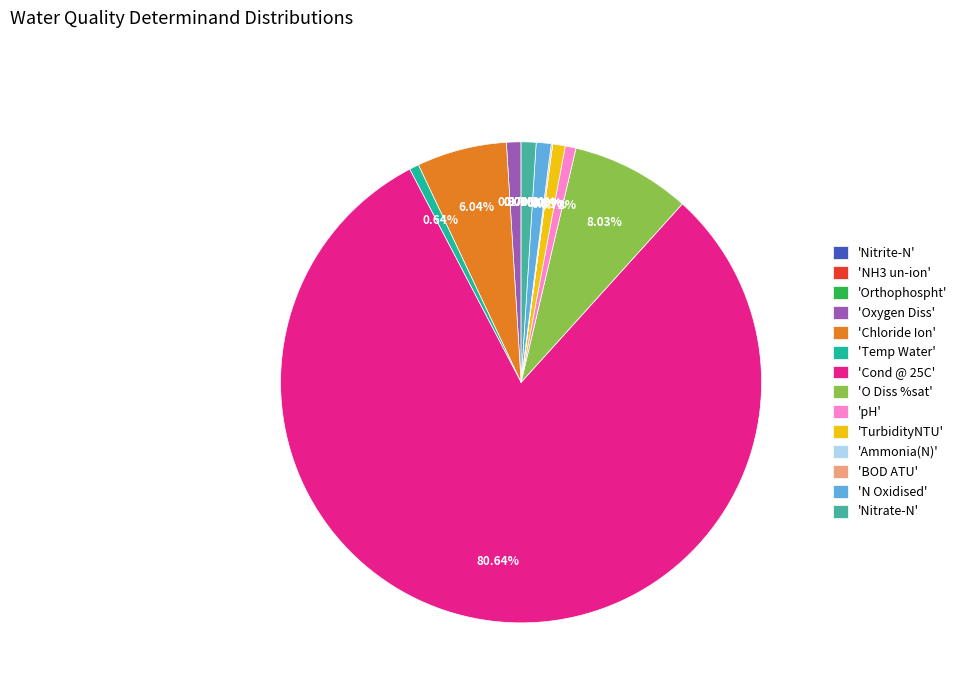

Is there any slice that represents more than half of the pie?

Yes